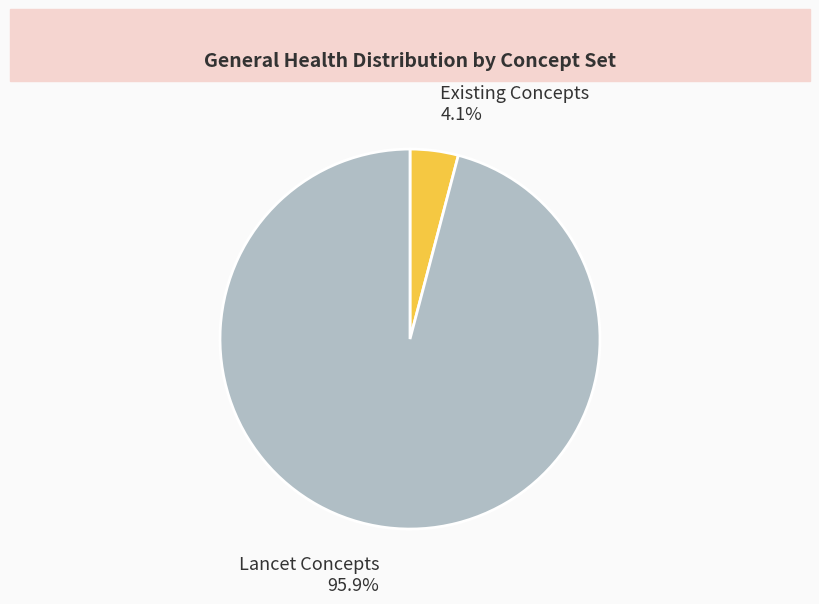

Rank the categories by value from highest to lowest.

Lancet Concepts, Existing Concepts